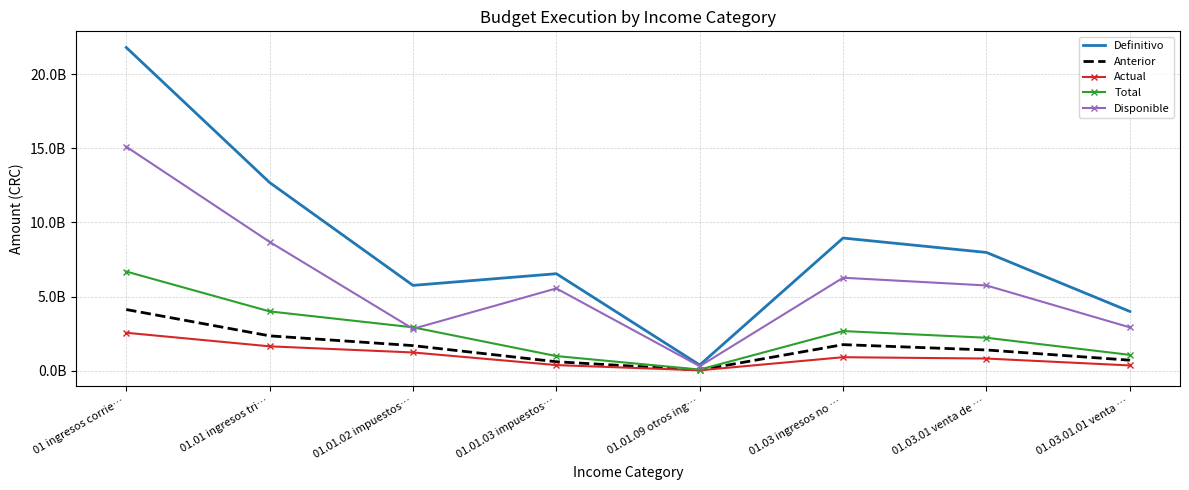

What position from the left is 01.03.01.01 venta …?

8